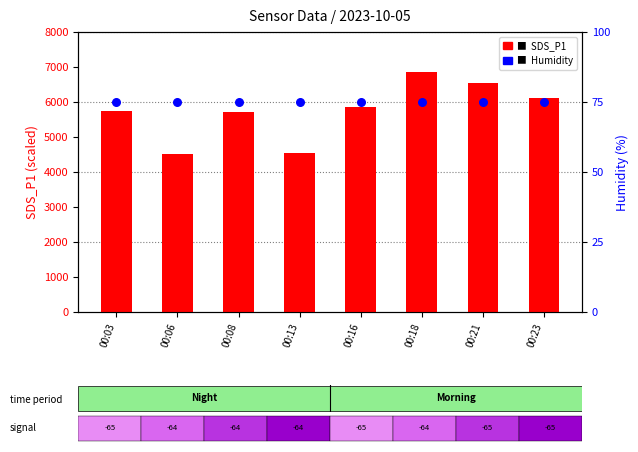

Which series has the largest total across all categories?

SDS_P1 (scaled)